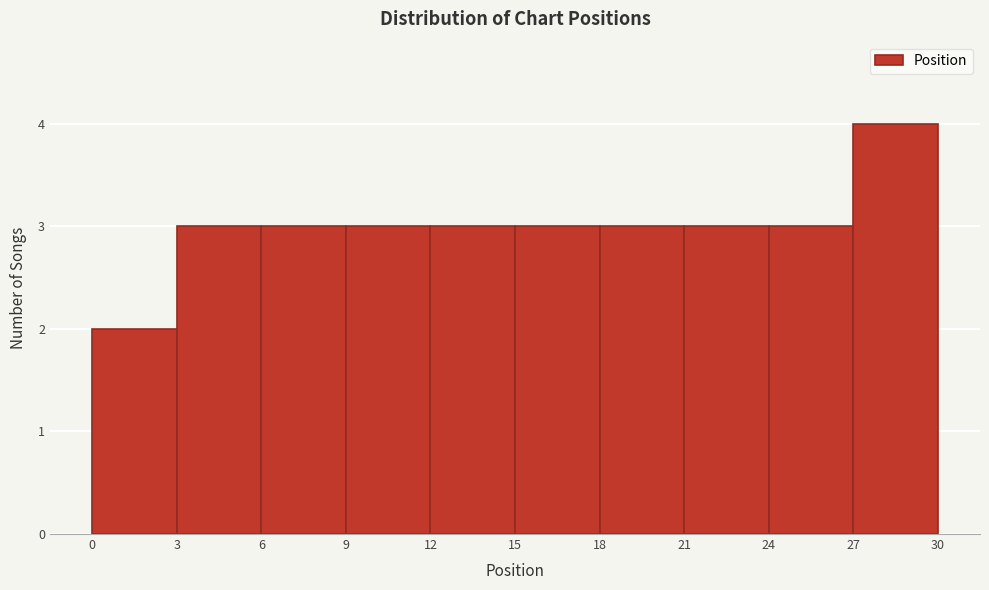

Which range on the x-axis has the tallest bar?

27 to 30